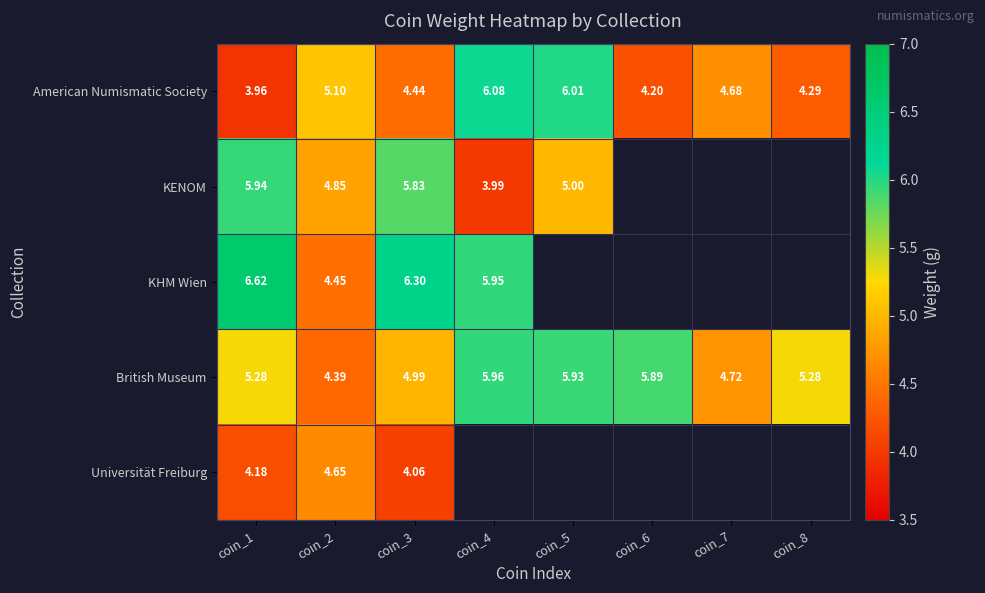

What is the spread (max minus min) of values at coin_6?

1.7